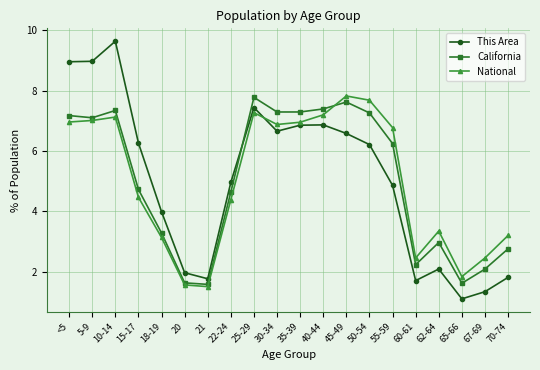

At which label is National closest to 4?

22-24